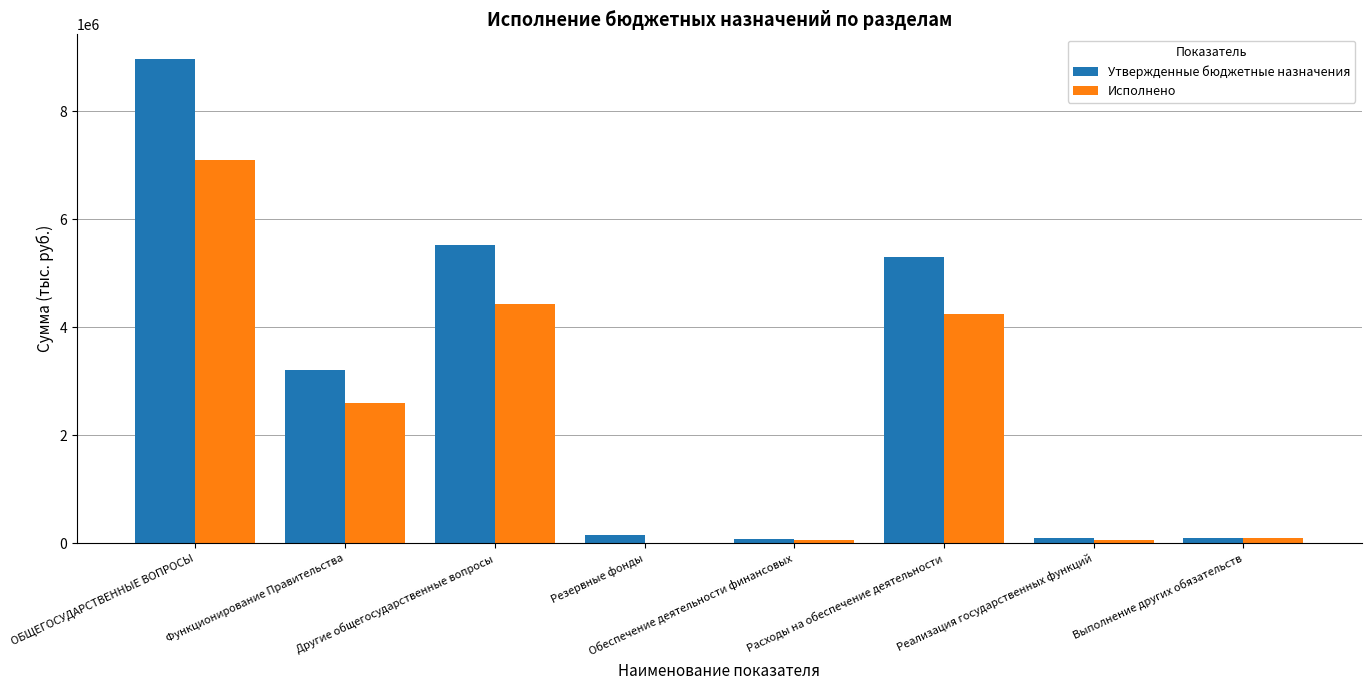

What are all the series names shown in the legend?

Утвержденные бюджетные назначения, Исполнено